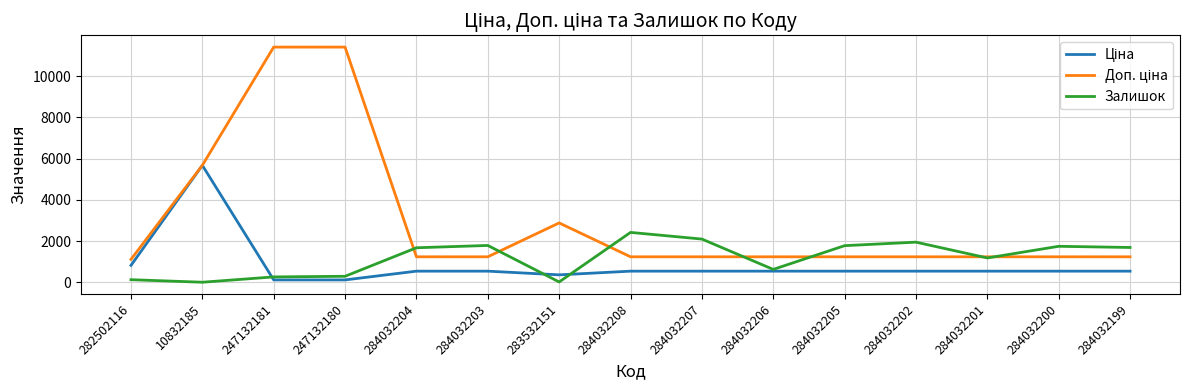

What is the difference between the highest and lowest values at 284032202?

1407.0